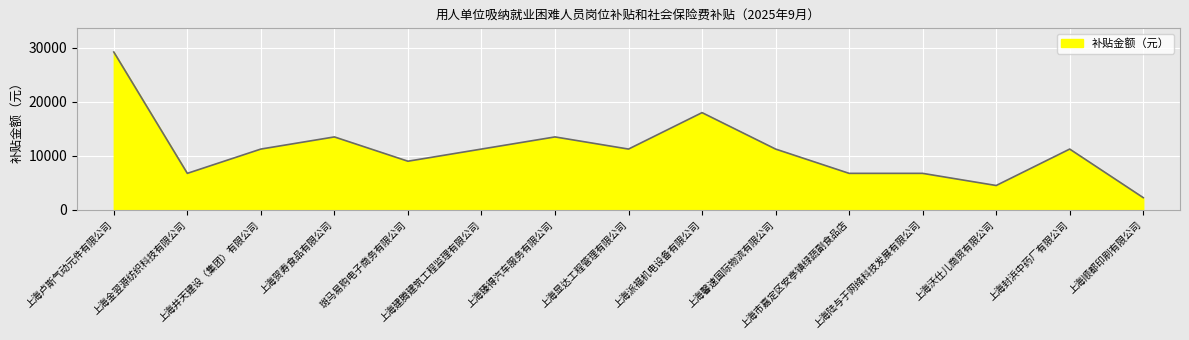

What is the difference between the maximum and minimum values?

26977.0